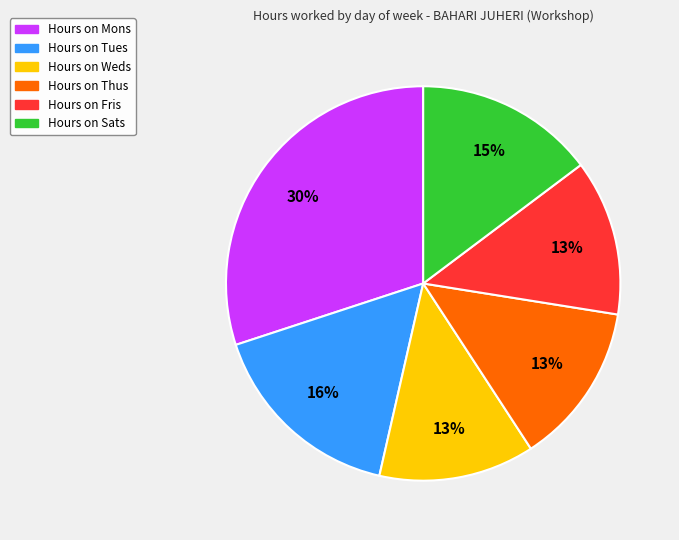

Count the number of slices in the pie.

6